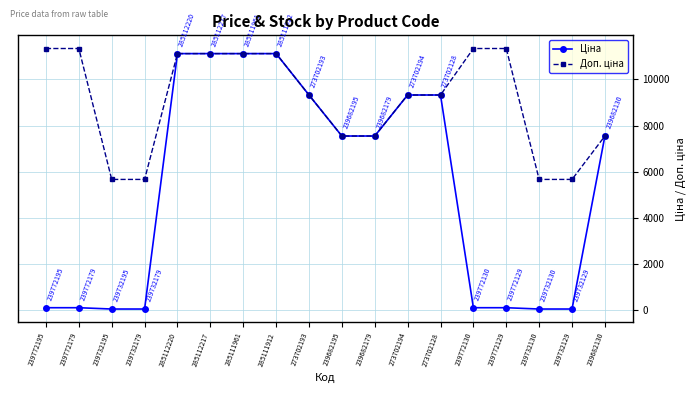

What is the label of the 10th point from the right?

273702193